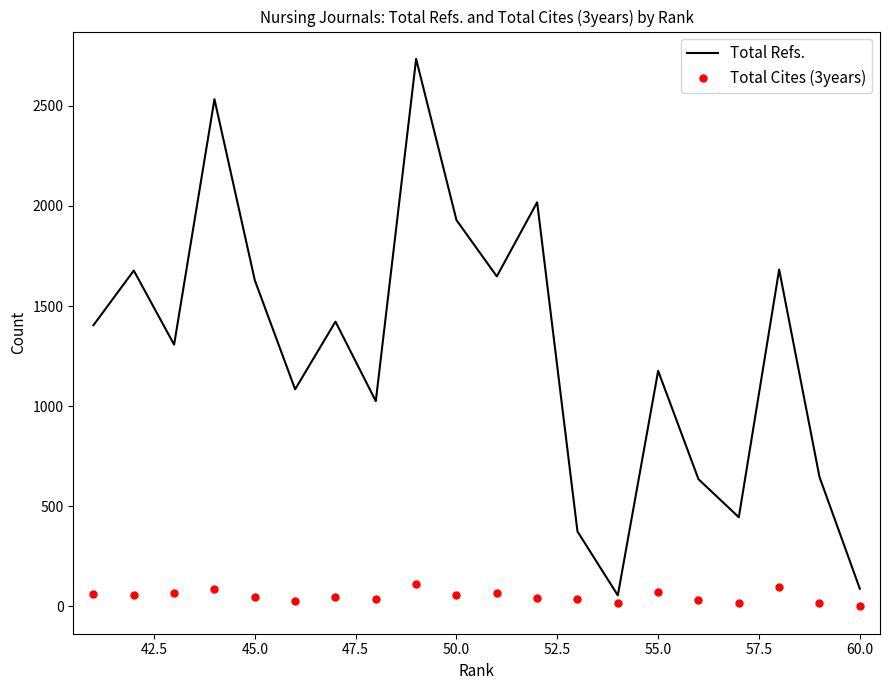

The Total Refs. series shows 411 at 62.5. True or false?

False